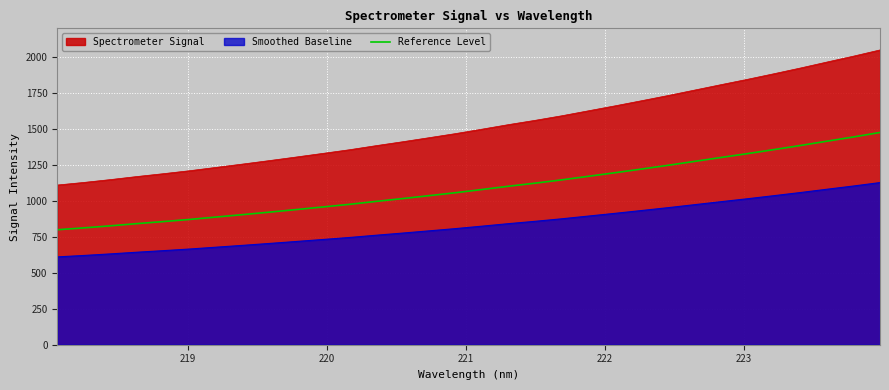

Which series has the largest range (max minus min)?

Spectrometer Signal